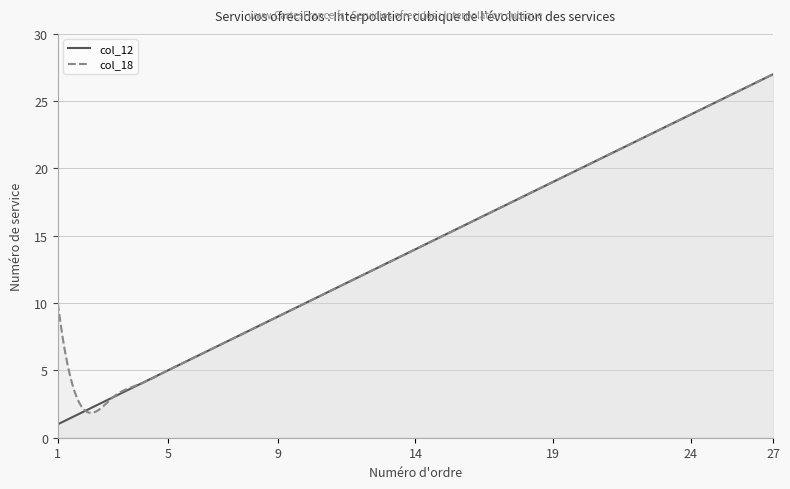

The col_18 series shows 32 at 19. True or false?

False